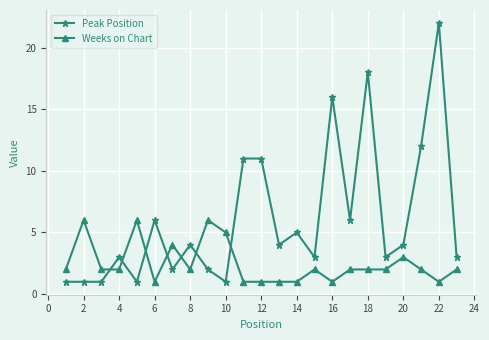

What is the difference between the maximum and second lowest values in the Peak Position series?

21